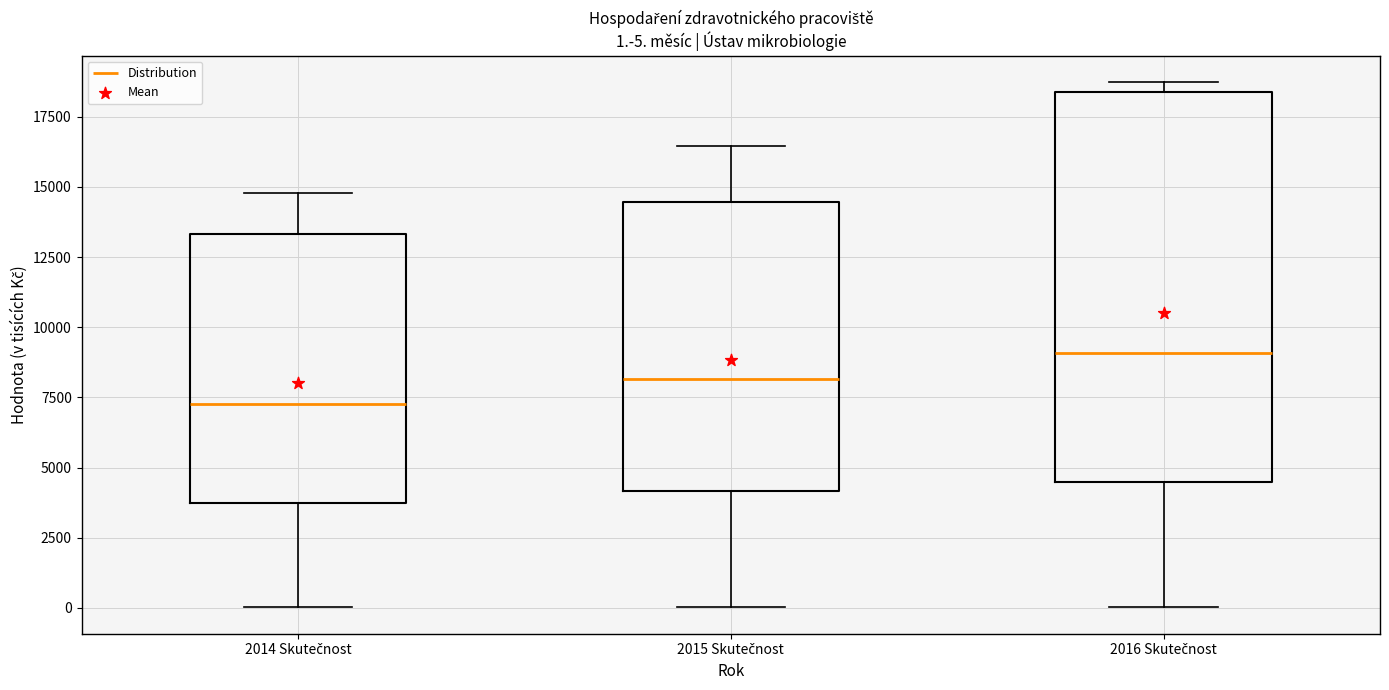

Which box is the tallest, from its lower edge to its upper edge?

2016 Skutečnost